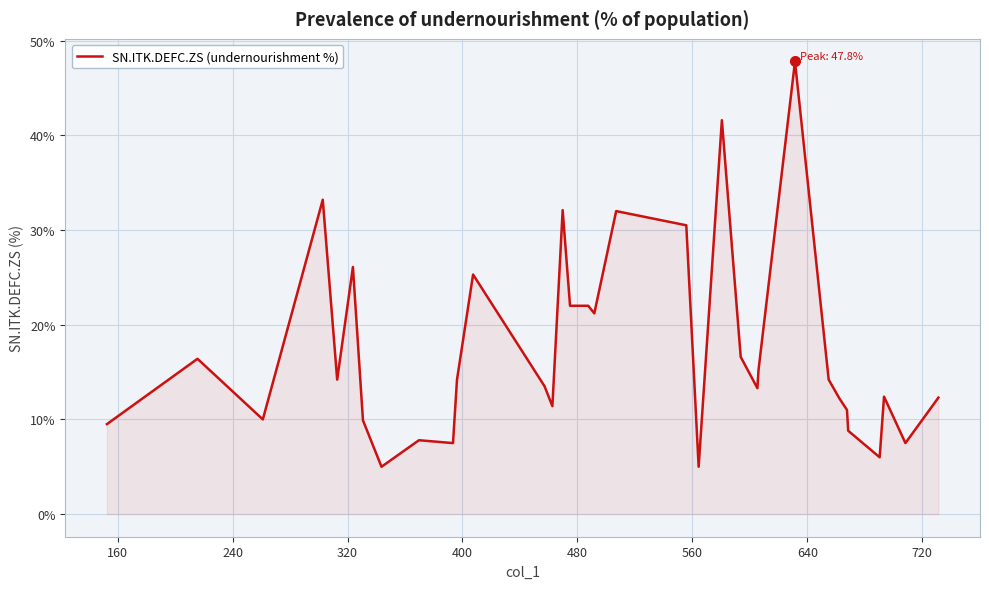

What is the difference between the maximum and minimum values?

42.8